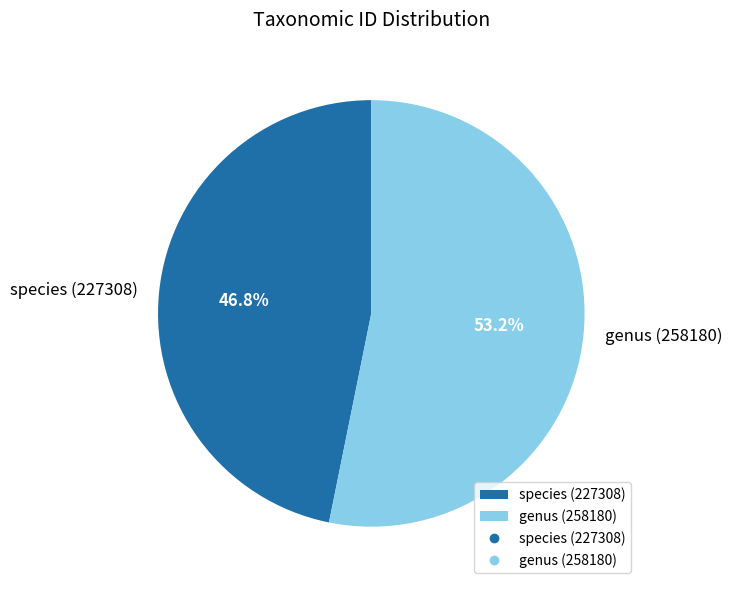

Which category accounts for the majority?

genus (258180)